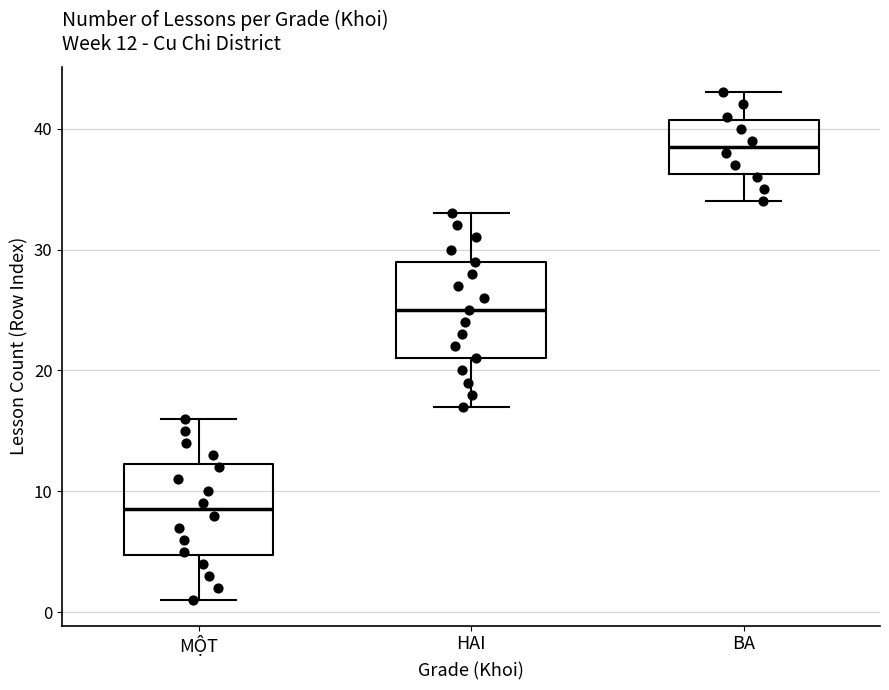

Which box has the lowest median line?

MỘT